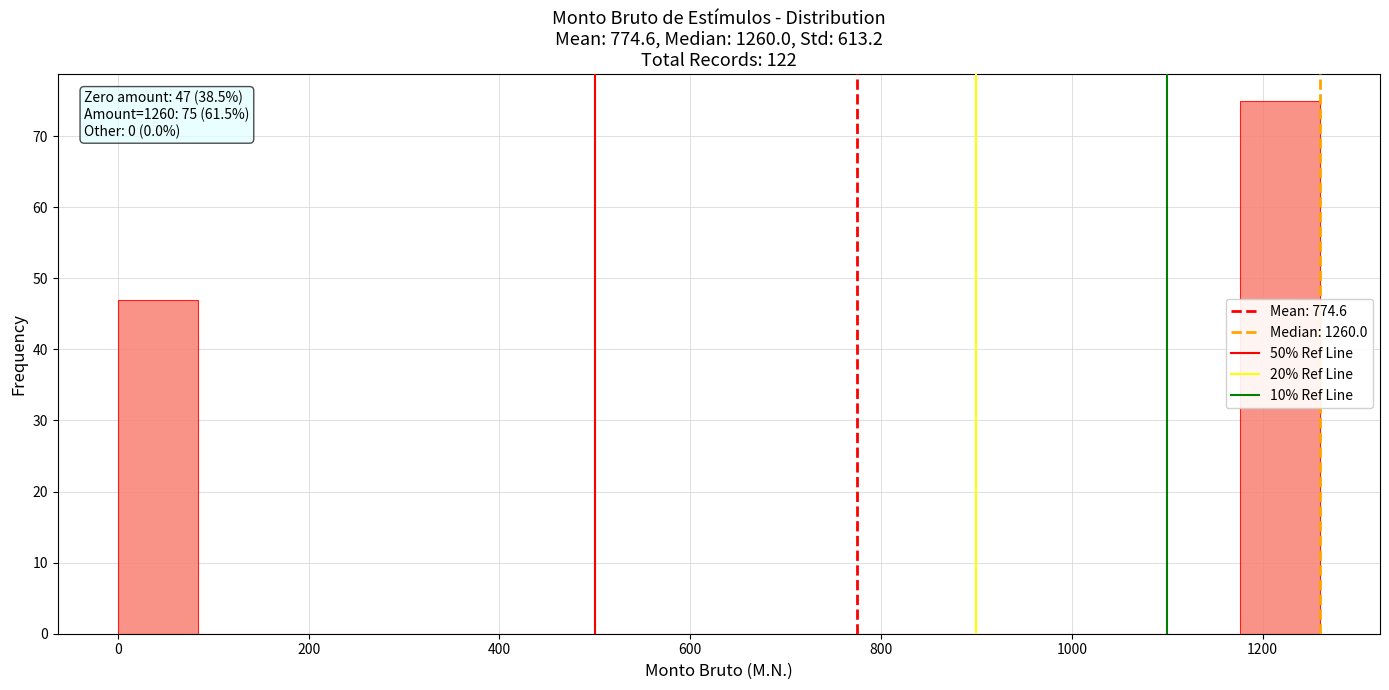

Over which range of the x-axis is the bar tallest?

1176 to 1260